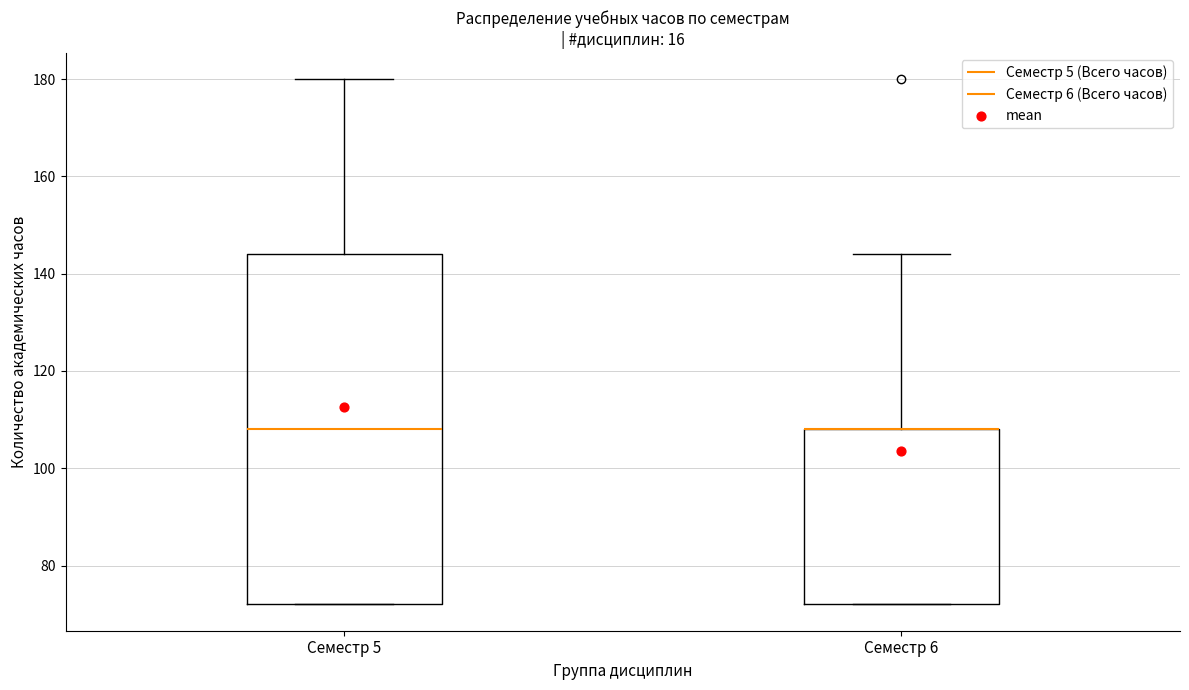

Reading left to right, read every box against the y-axis: the position of its median line, the range the box covers, and the ends of its whiskers. The values are not printed on the chart, so give them approximately, as read against the axis.

Семестр 5: median 108, box 72 to 144, whiskers 72 to 180
Семестр 6: median 108 (drawn on the box's upper edge), box 72 to 108, whiskers 72 to 144